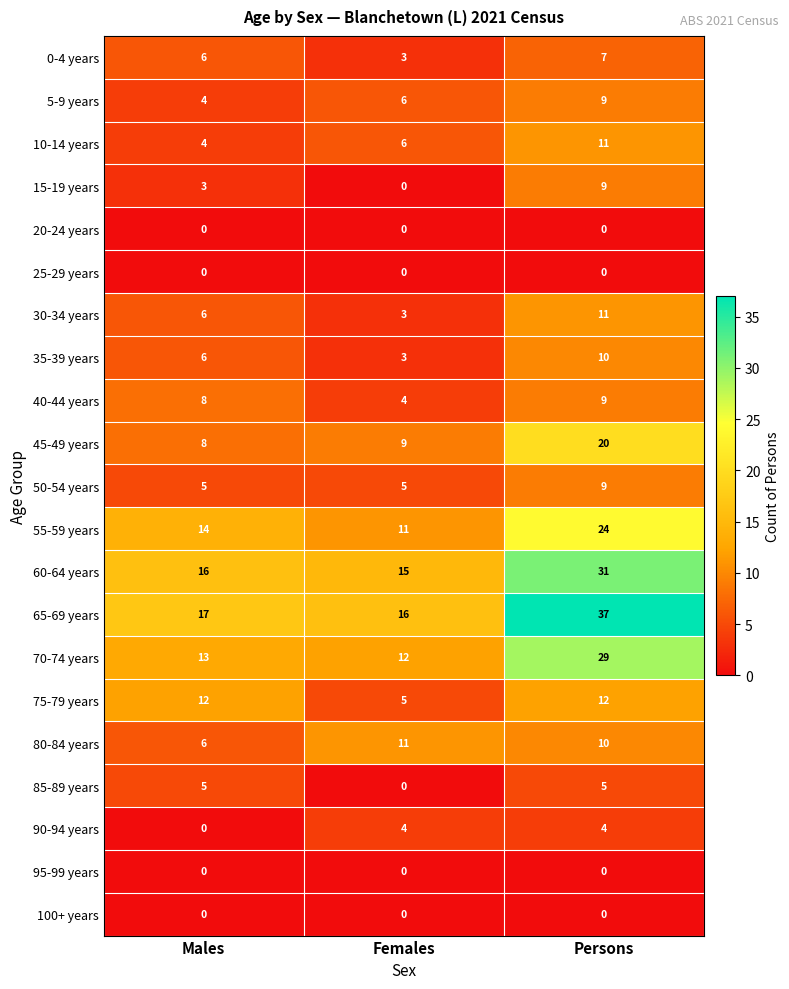

What is the highest value of the 75-79 years series?

12